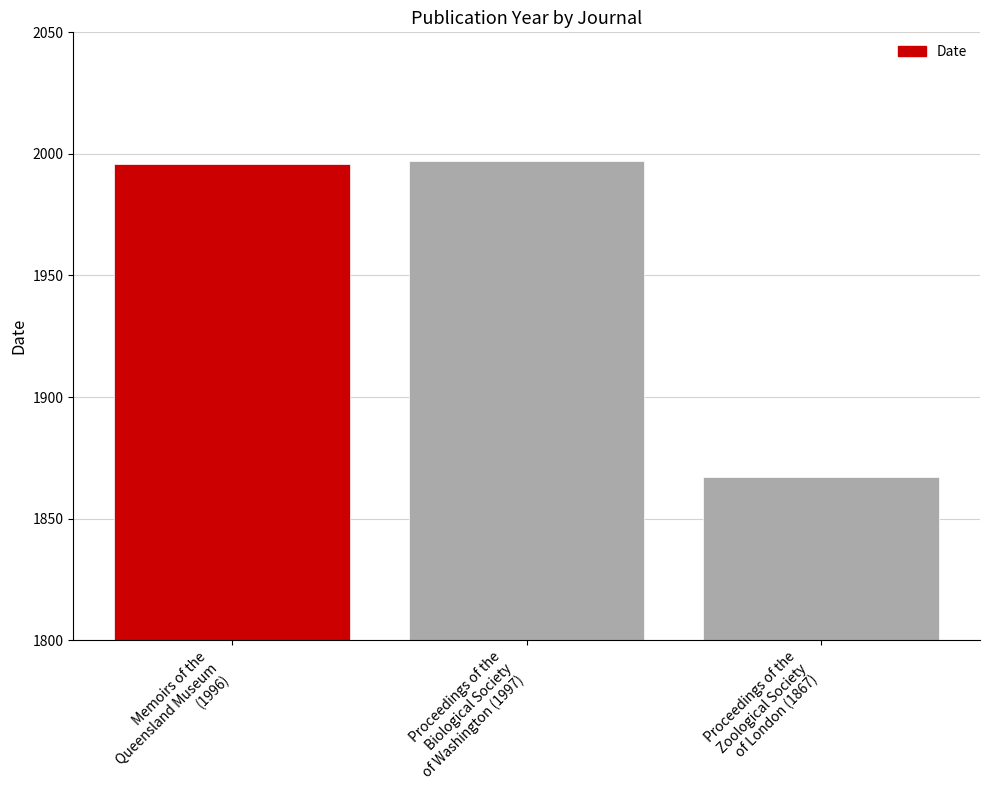

What is the value of the 3rd bar from the left?

1867